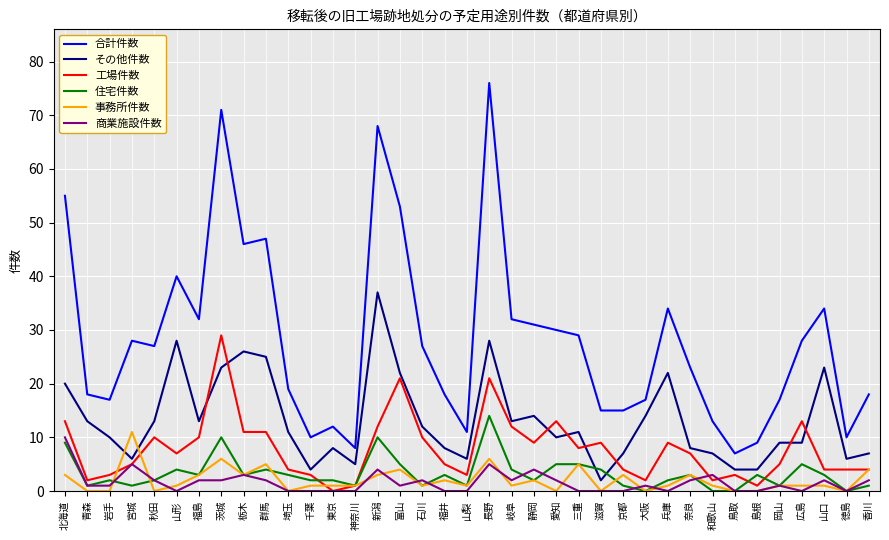

What are all the series names shown in the legend?

合計件数, その他件数, 工場件数, 住宅件数, 事務所件数, 商業施設件数